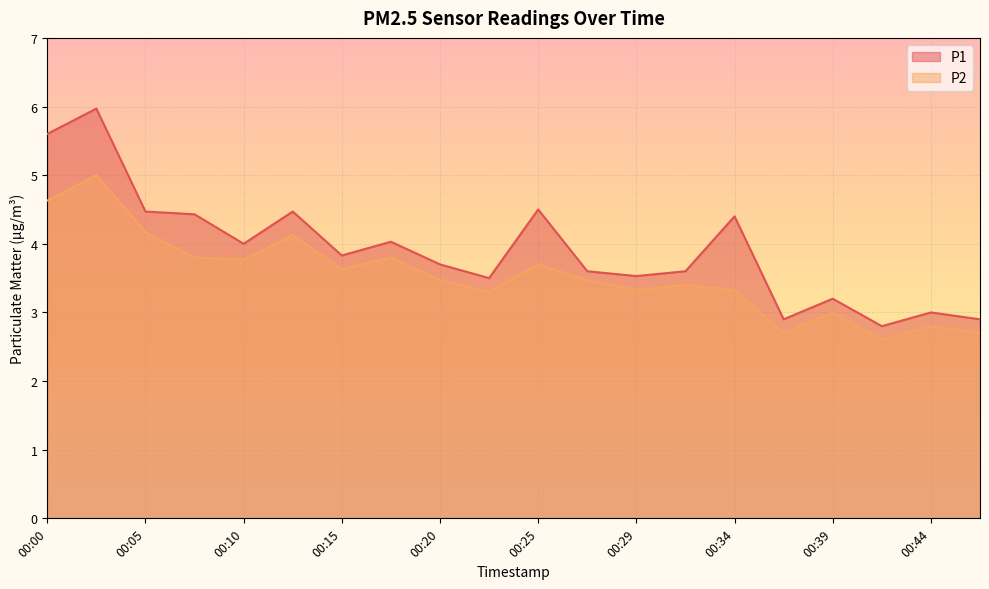

Where is P2 nearest to the value 3?

00:39